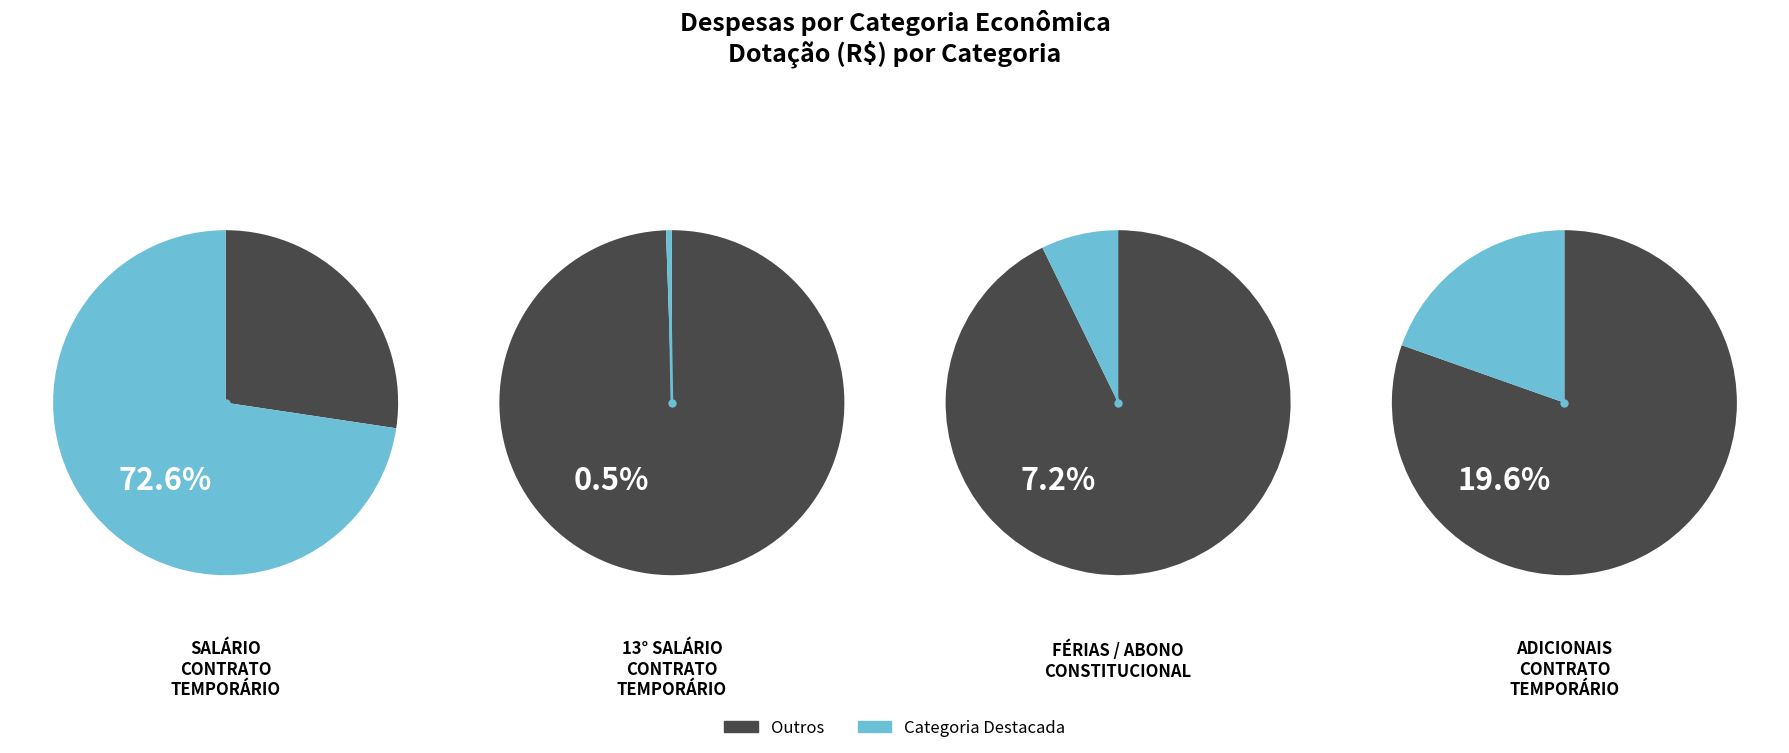

Is it true that 13. SALARIO - CONTRATO TEMPORARIO is 1% of the pie?

True